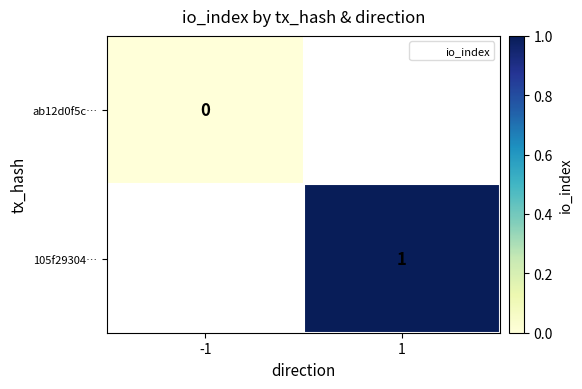

Read the 105f29304… value at 1.

1.0